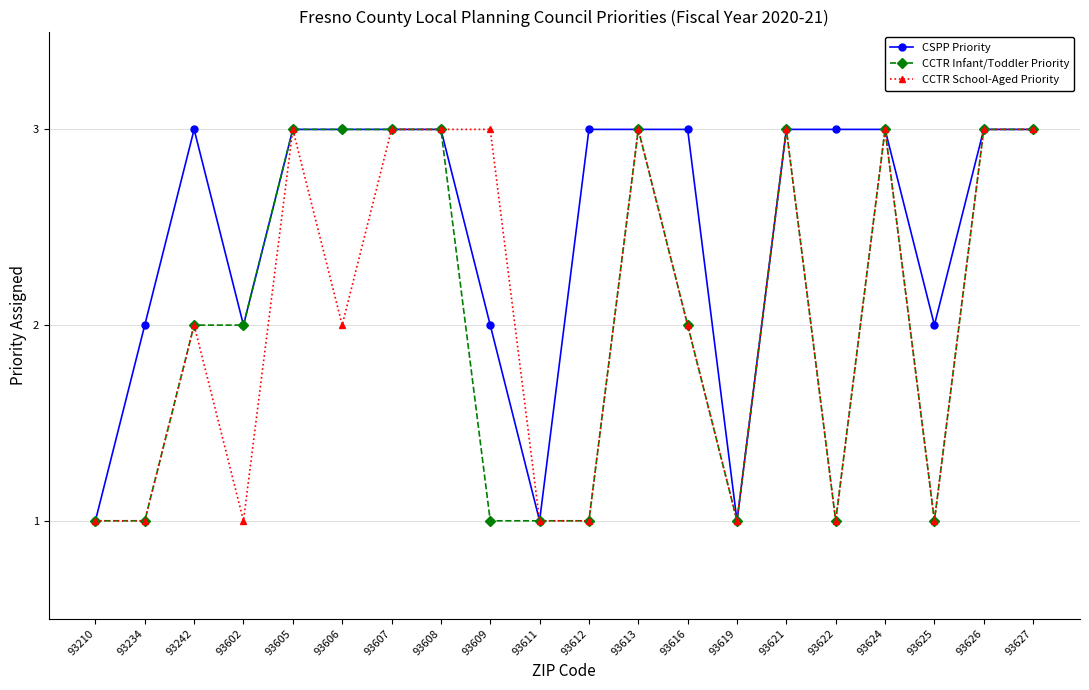

Read the CSPP Priority value at 93624.

3